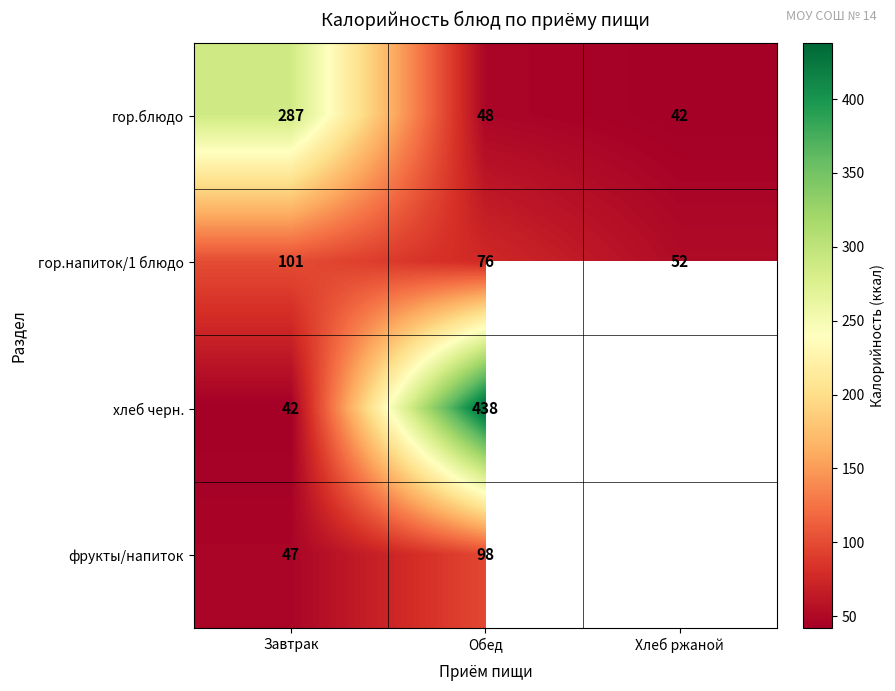

Is the value of гор.напиток/1 блюдо at Обед greater than the value of хлеб черн. at Обед?

No